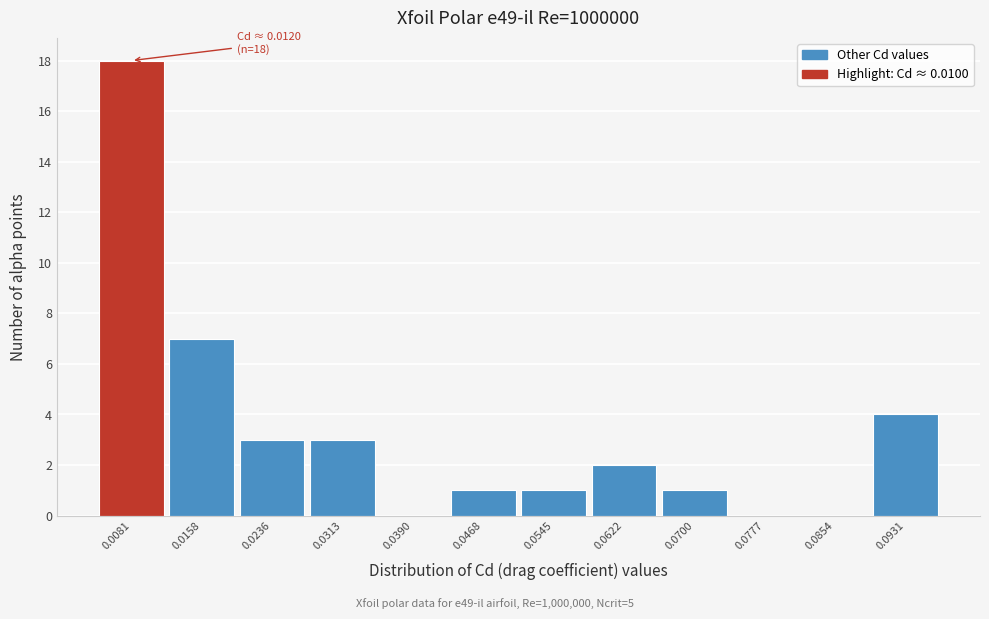

Reading left to right, list all the values displayed in this chart.

0.0081=18	0.0158=7	0.0236=3	0.0313=3	0.0390=0	0.0468=1	0.0545=1	0.0622=2	0.0700=1	0.0777=0	0.0854=0	0.0931=4